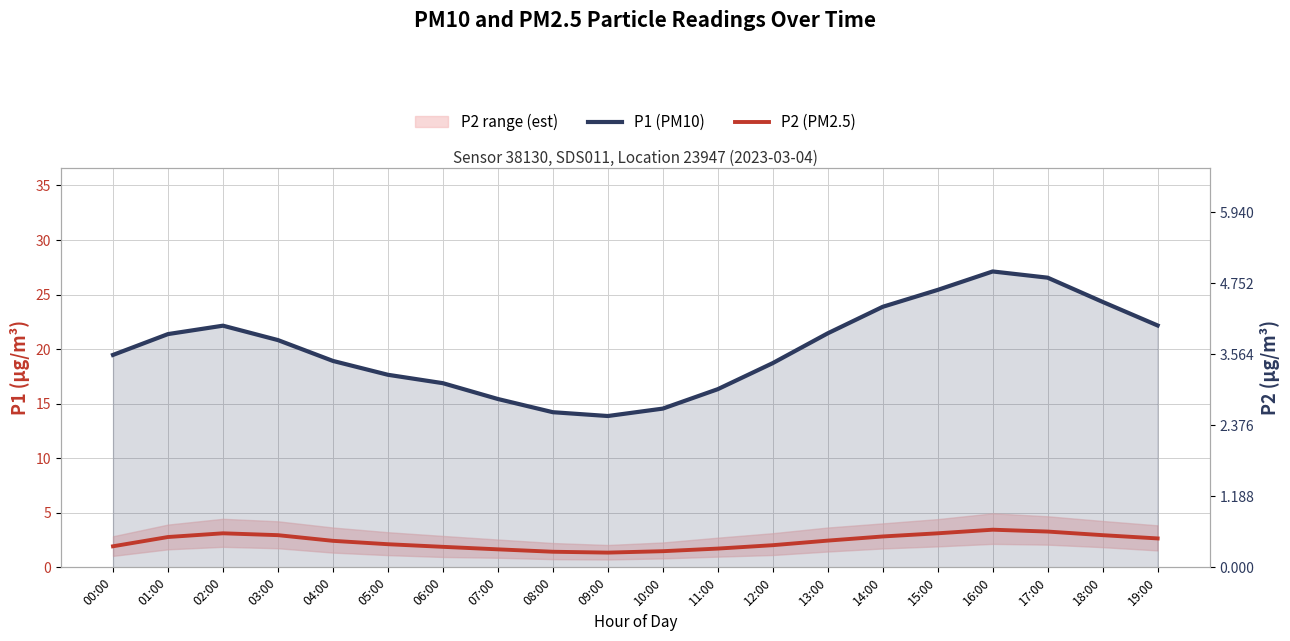

True or false: P1 (PM10) has a value of 14.2 at 08:00.

True